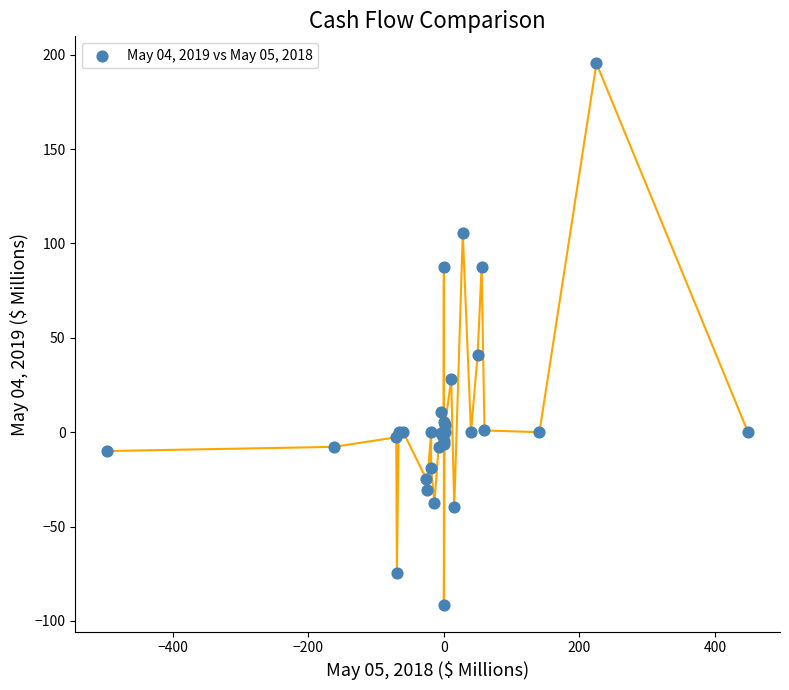

What Y value in the scatter plot is closest to 52?

41.0